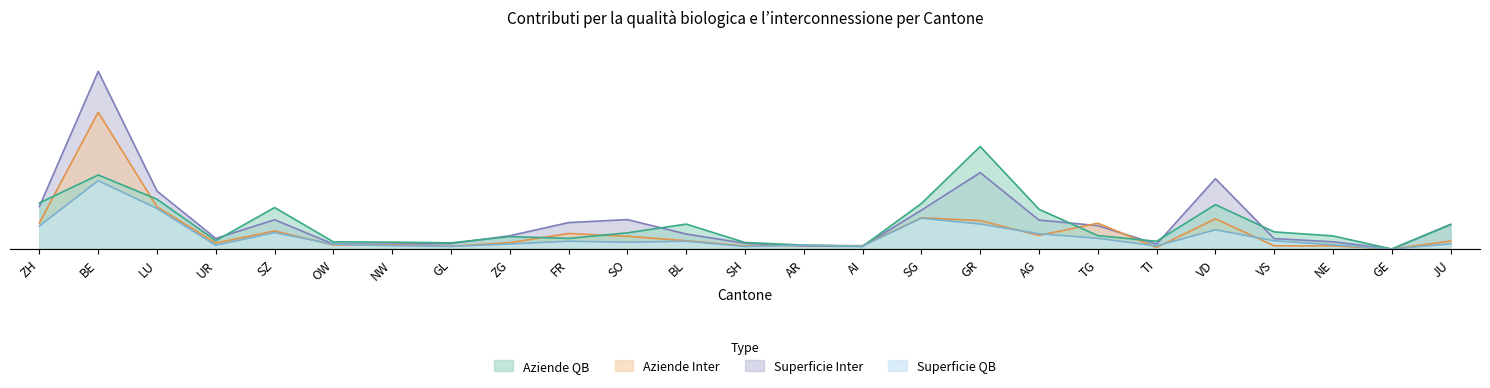

Reading right to left, what are all the values shown in this chart?

Aziende QB: 7.5	0.0	6.1	12.0	28.1	4.4	15.7	22.3	36.6	45.1	4.3	5.5	3.6	11.3	10.0	11.4	7.3	3.7	4.9	7.0	24.0	5.4	59.3	100.0	33.7
Superficie QB: 35.6	0.0	19.1	25.0	64.9	11.3	19.5	58.1	150.0	66.5	3.9	5.7	9.5	36.4	23.6	15.4	18.1	9.0	10.0	10.5	60.6	12.3	72.8	108.3	67.3
Aziende Inter: 11.6	0.0	4.5	4.6	44.2	2.3	37.7	19.8	41.6	45.6	4.8	5.2	4.5	12.1	18.6	22.7	9.3	4.0	5.8	5.9	26.3	8.9	61.7	200.0	38.1
Superficie Inter: 36.1	0.0	10.5	15.2	102.8	7.1	34.1	42.3	111.8	56.8	3.9	4.2	8.4	21.9	43.0	38.6	19.4	7.9	7.1	7.2	42.8	15.5	84.7	260.0	62.3